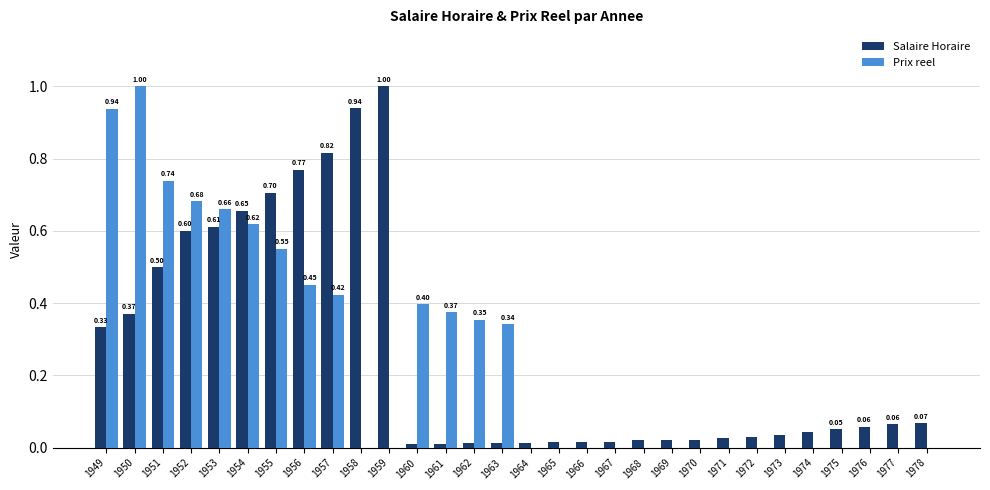

At which category is the sum across all series the highest?

1950